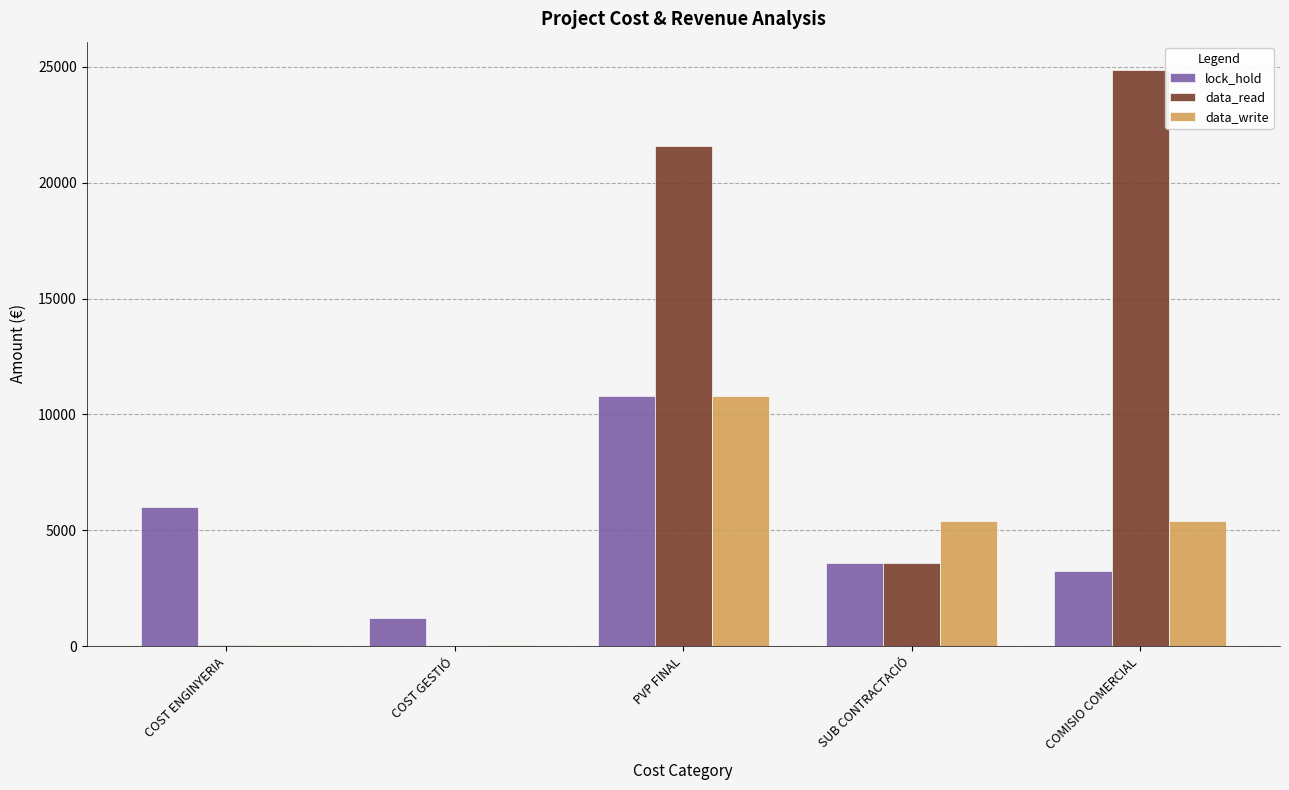

What is the sum of the data_read values at COST GESTIÓ and COST ENGINYERIA?

90